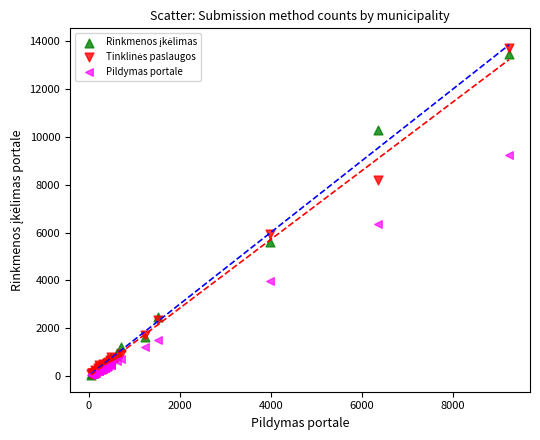

In the Pildymas portale series, what Y value is closest to 4636?

3966